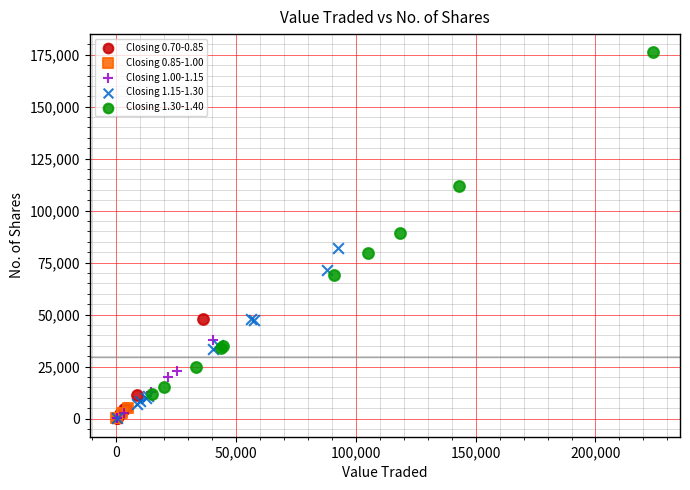

Which series reaches the maximum Y coordinate?

Closing 1.30-1.40